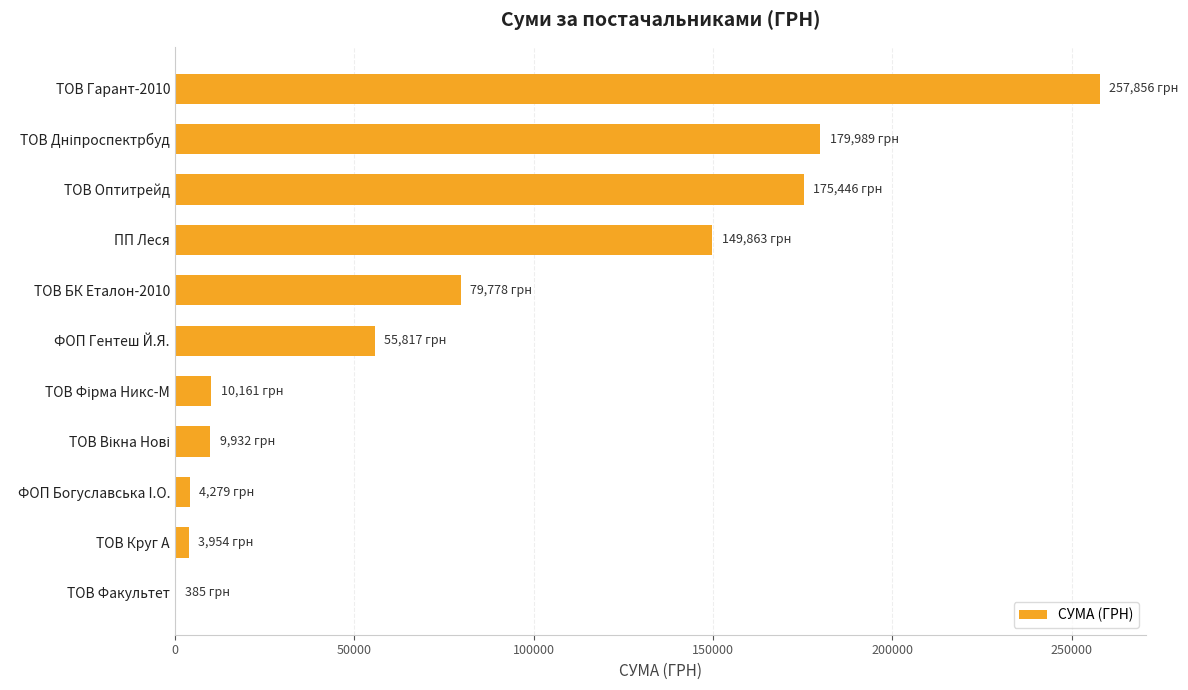

What is the maximum value shown in the chart?

257856.4